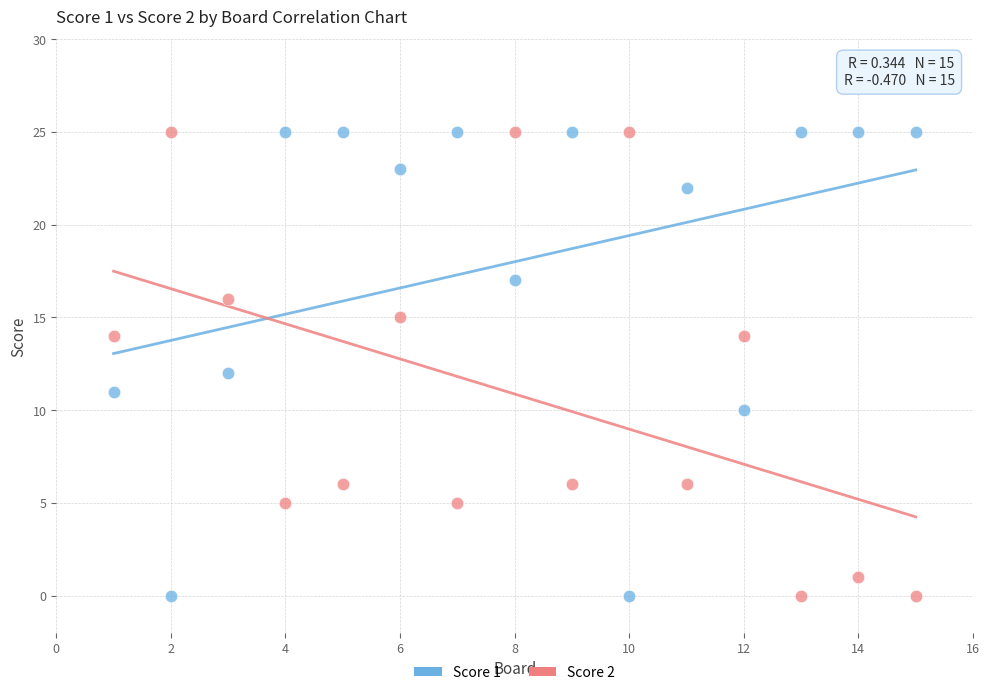

What is the X range (max minus min) for the scatter plot?

14